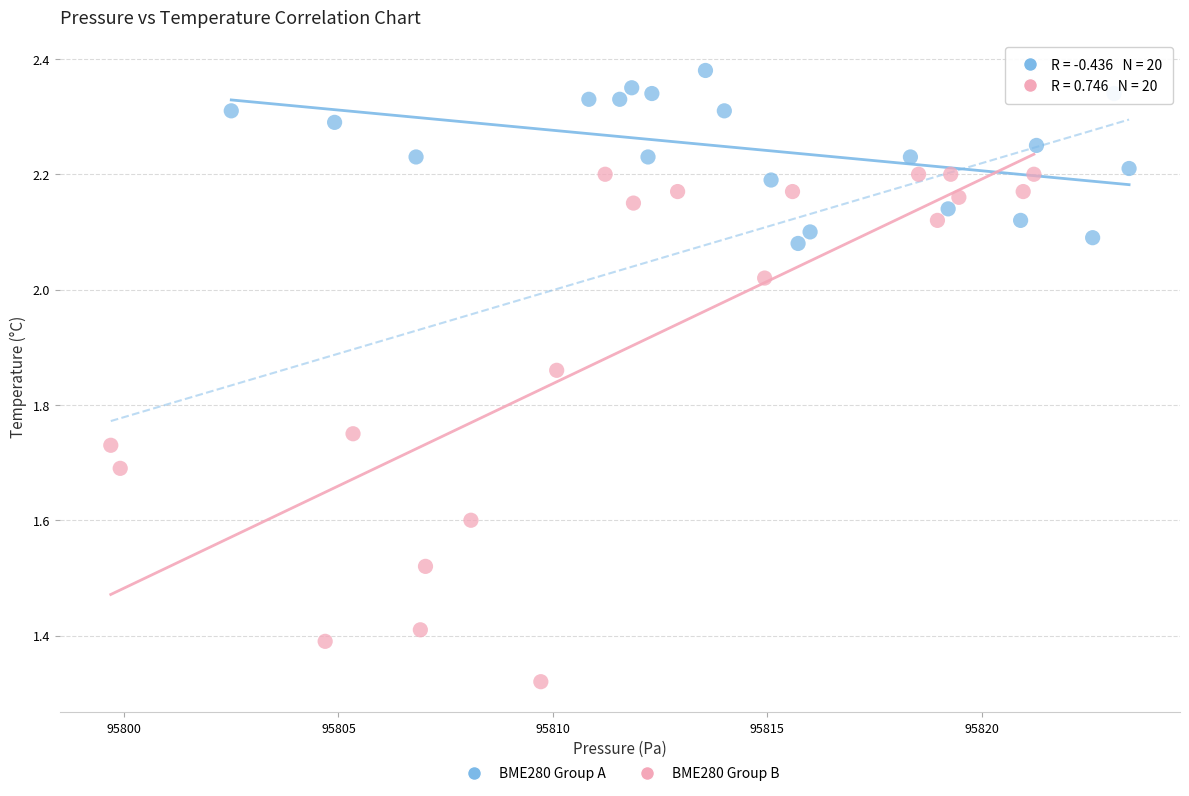

Which series reaches the minimum Y coordinate?

BME280 Group B